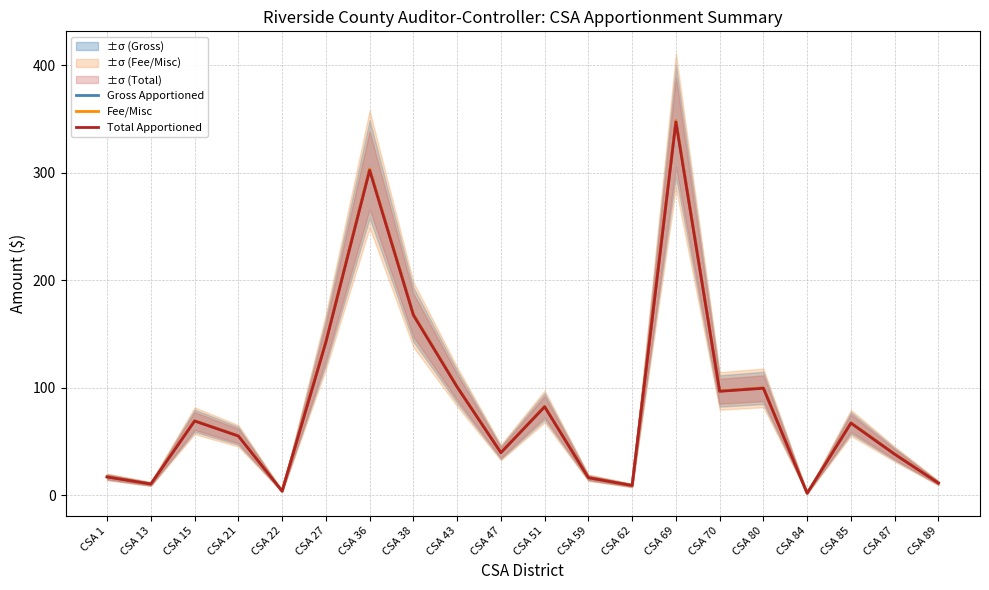

Is it true that Gross Apportioned equals 10.6 at CSA 13?

True